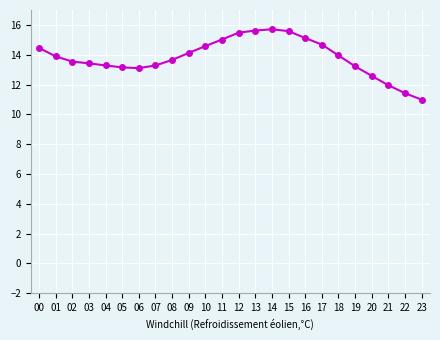

True or false: there are more than 0 points higher than both neighbors.

True